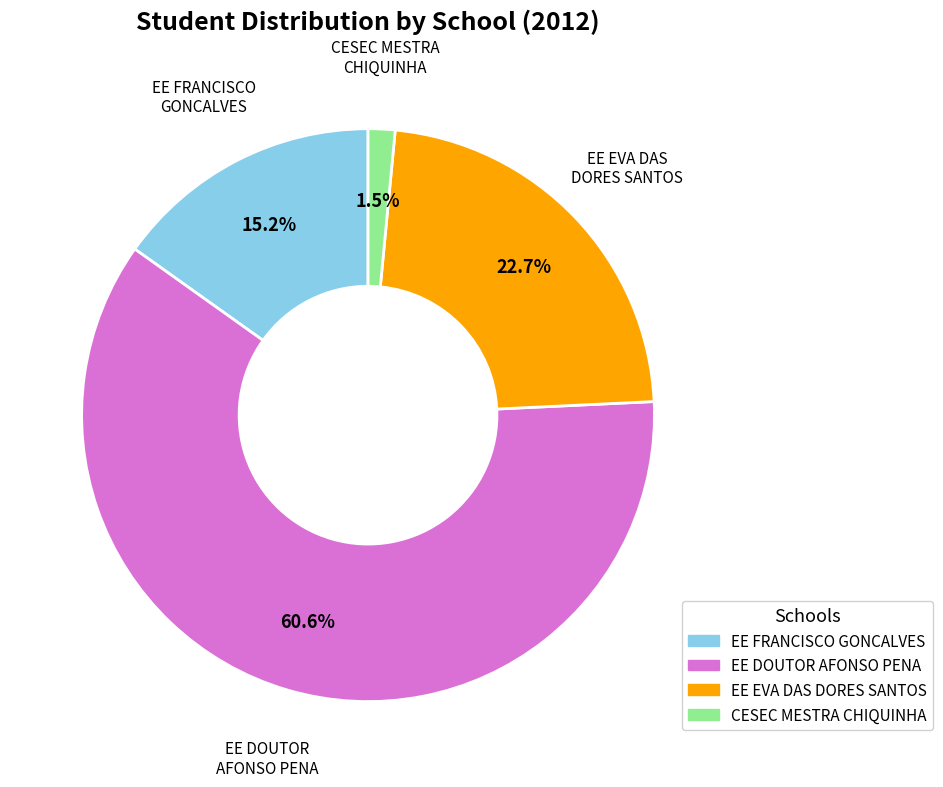

Does any single category account for the majority?

Yes